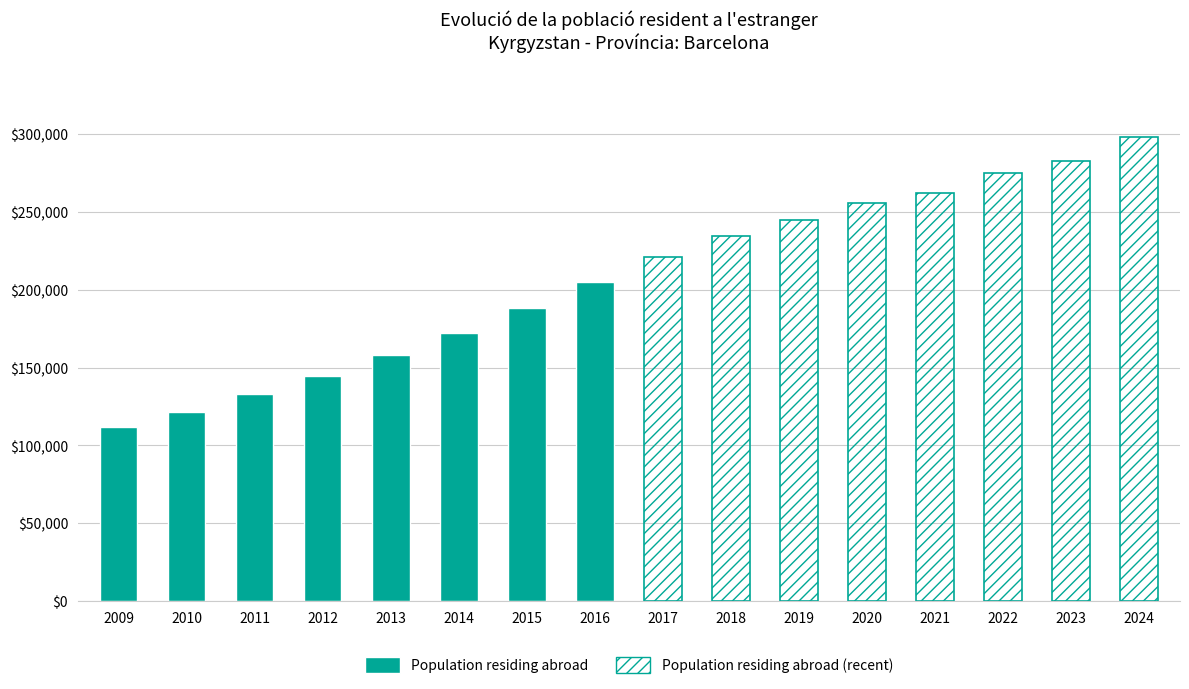

True or false: the data shows 255611 at 2020.

True